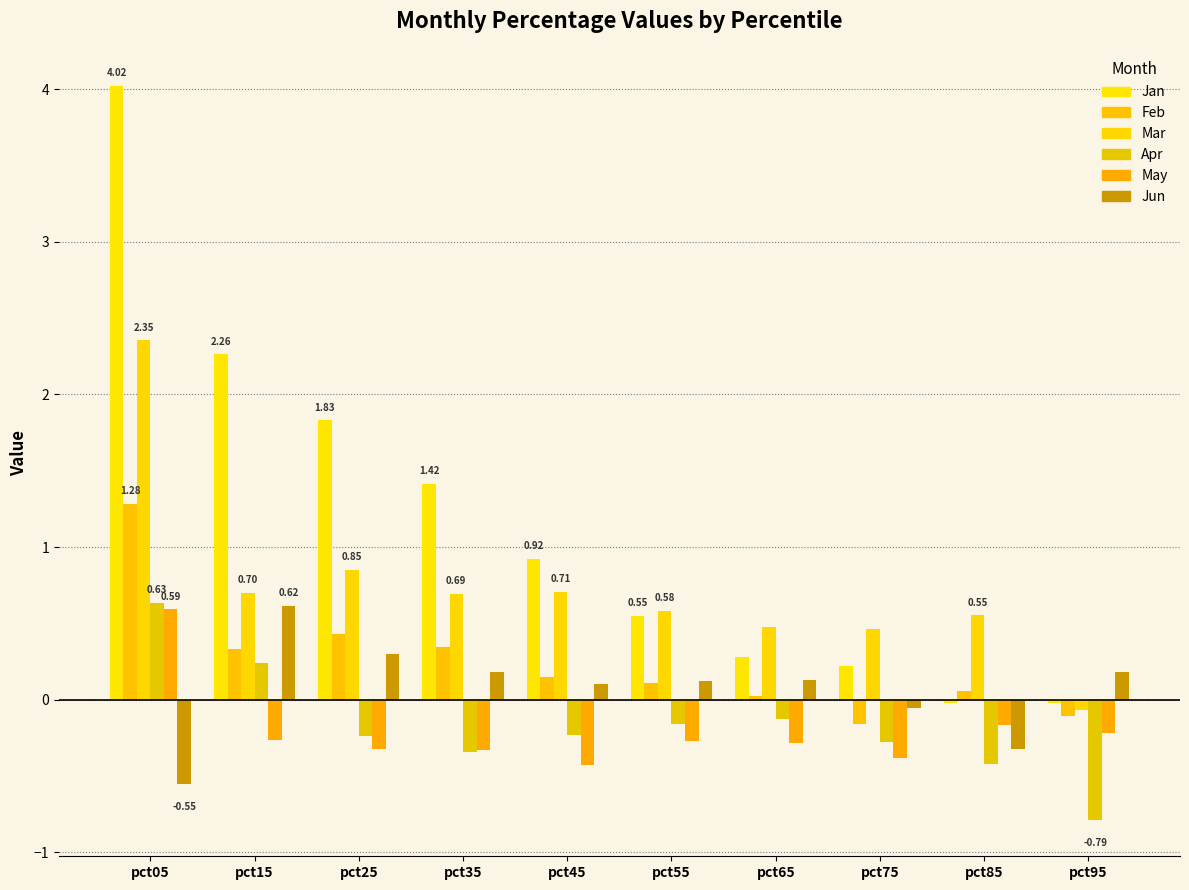

What is the value of the Apr bar at the 10th from the left?

-0.8